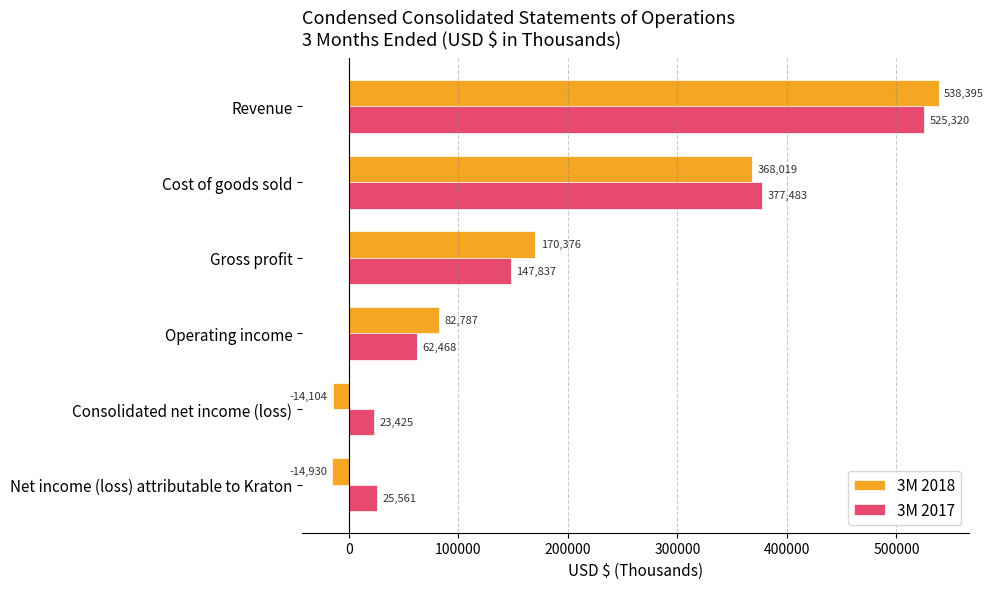

At which category is the sum across all series the highest?

Revenue